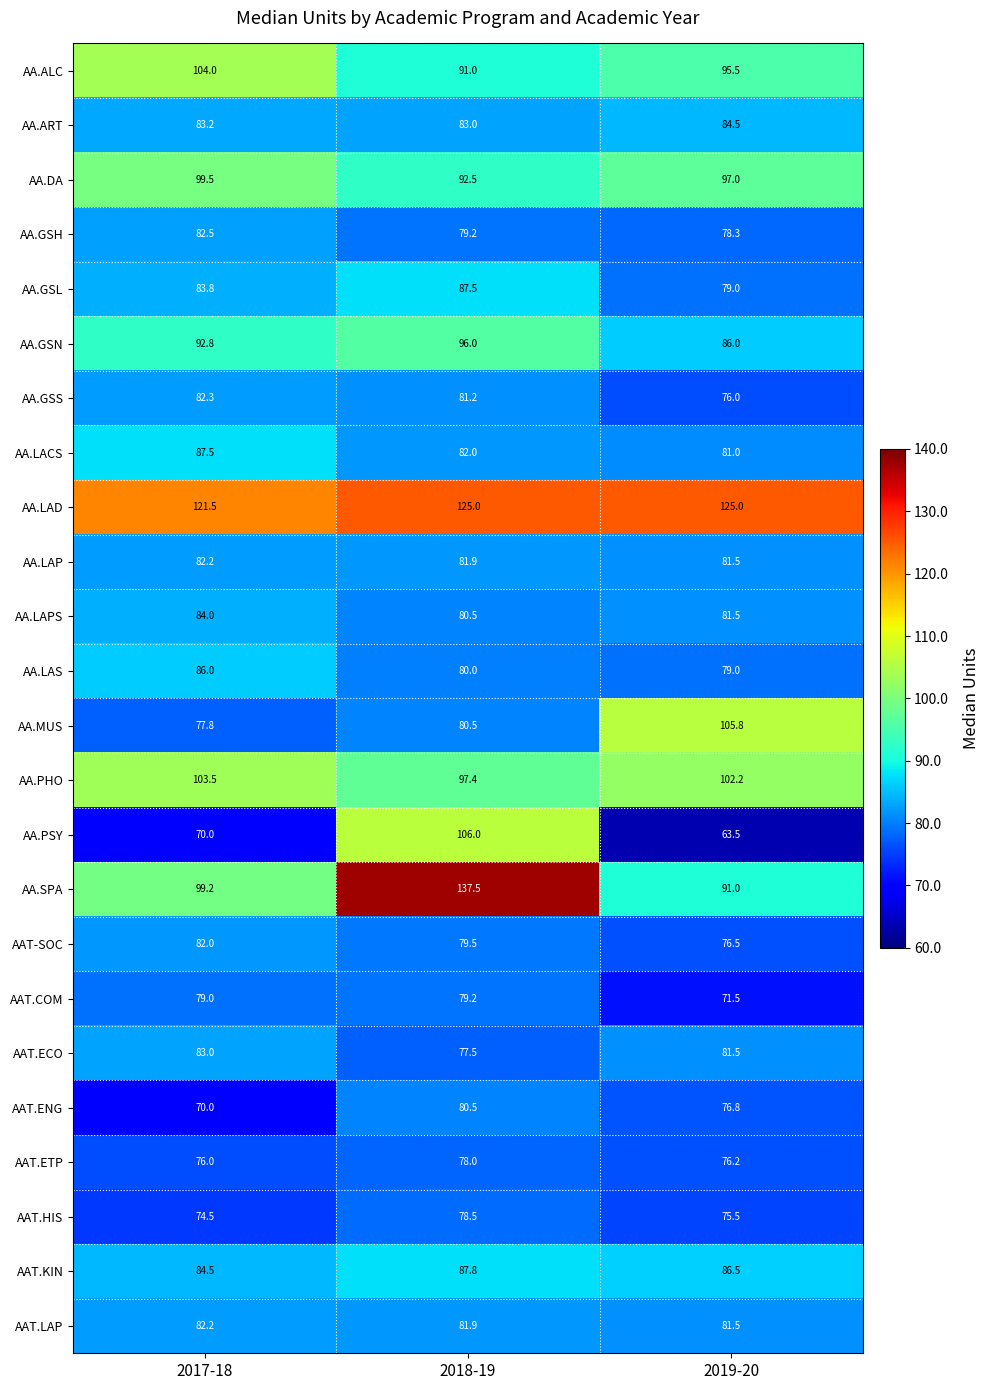

The value of AA.GSL at 2017-18 is 148.0. True or false?

False